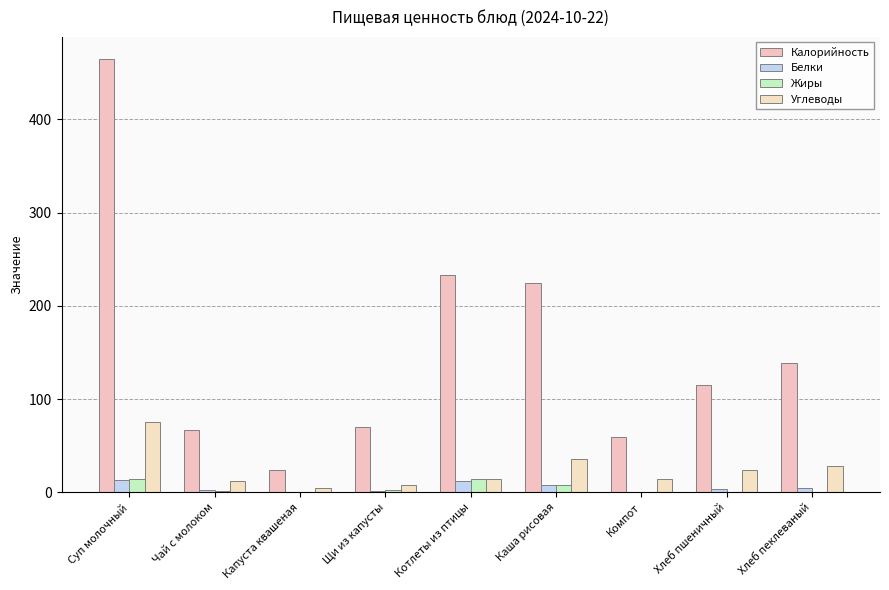

Which series changed the most between Каша рисовая and Хлеб пеклеваный?

Калорийность